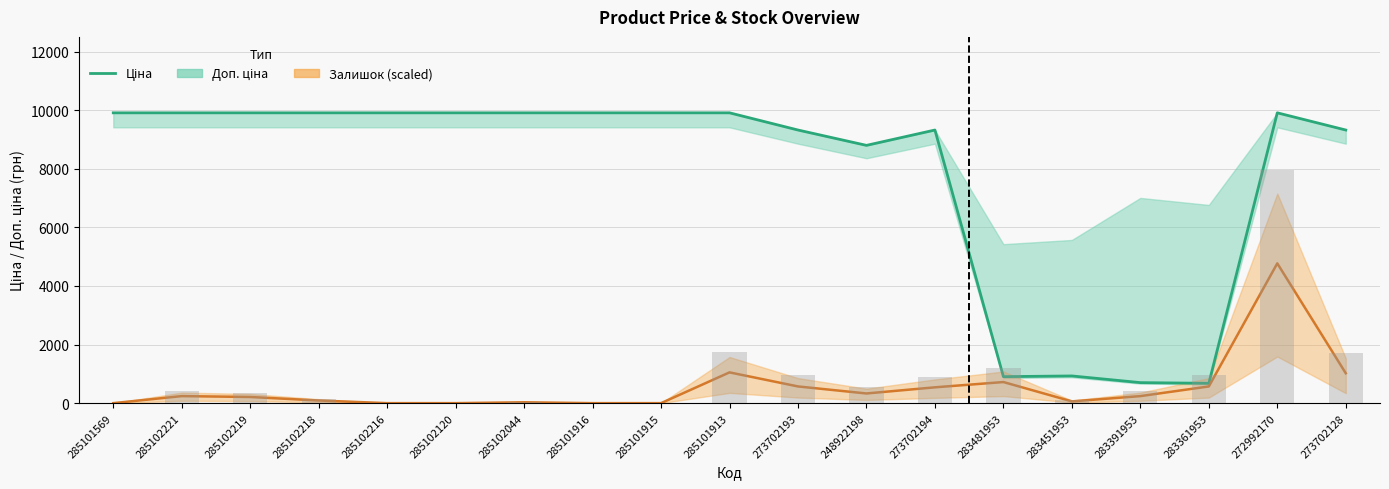

What is the difference between the values at 283481953 and 285101916?

9004.2